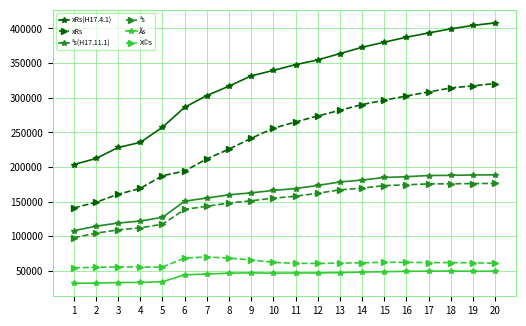

True or false: Ãs and ªs(H17.11.1) cross at least once.

False